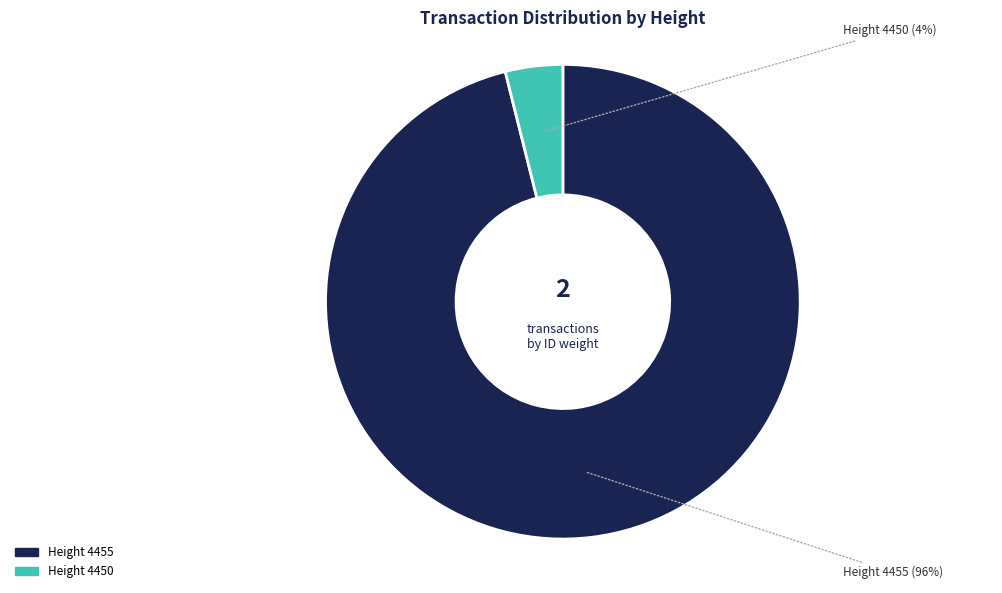

To the nearest percent, what percentage of the pie is Height 4455?

96%